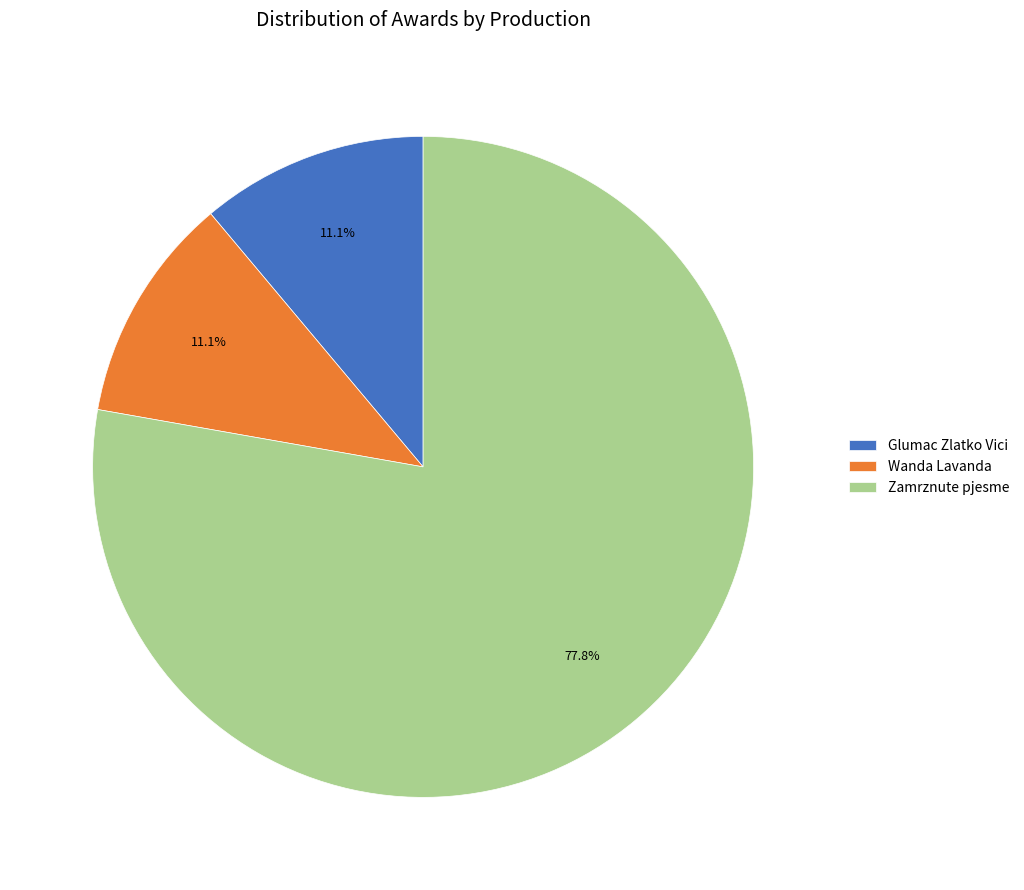

Which has a higher value, Zamrznute pjesme or Wanda Lavanda?

Zamrznute pjesme